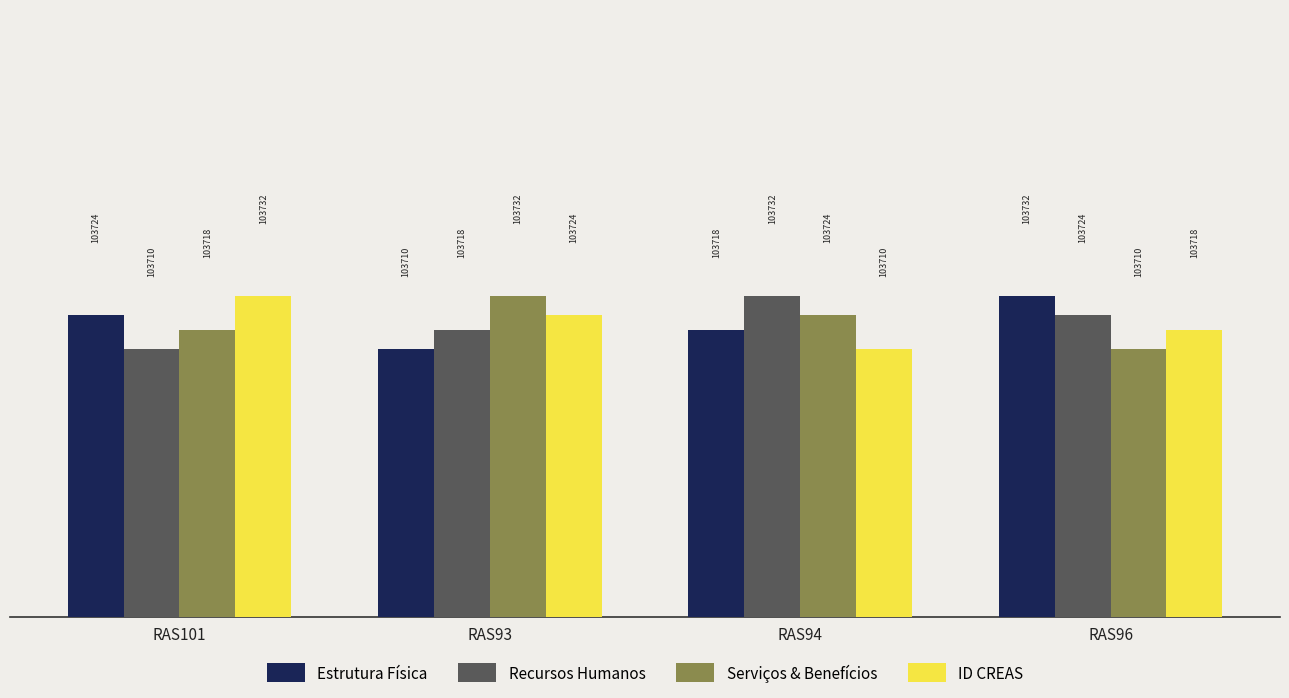

At which label does ID CREAS reach its peak?

RAS101